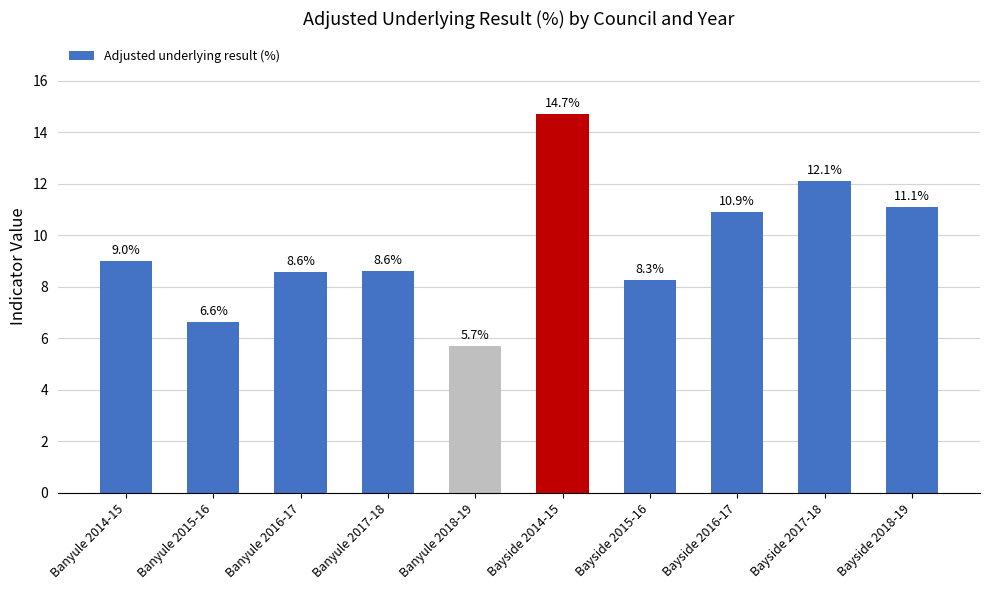

Are the bars grouped side by side (vs. stacked)?

No